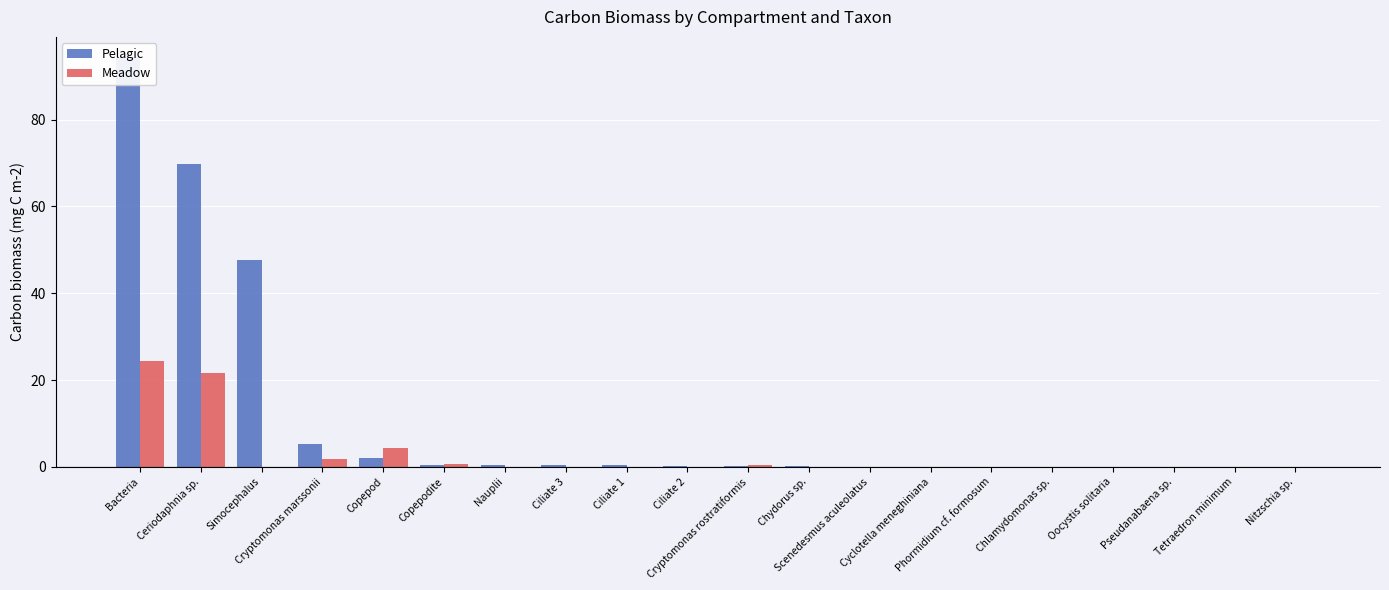

At Cyclotella meneghiniana, list the series in order from largest to smallest.

Meadow, Pelagic